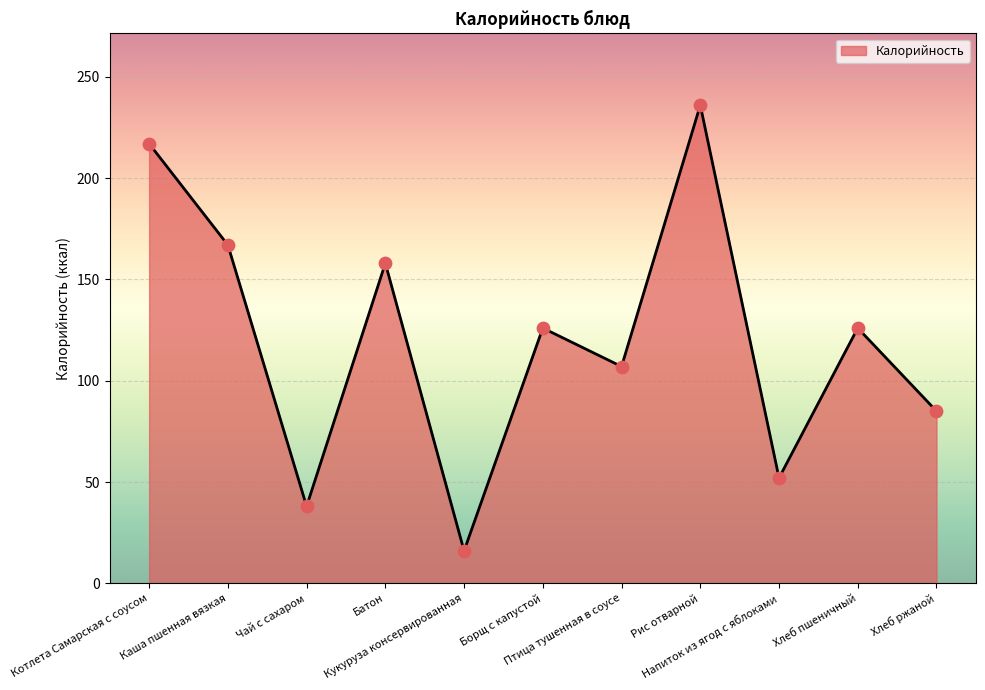

What is the change in value from Котлета Самарская с соусом to Хлеб ржаной?

-132